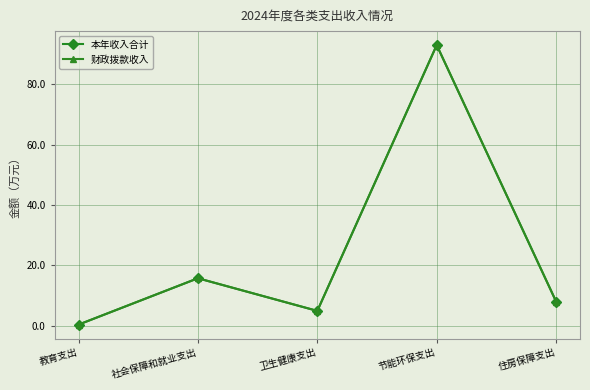

What is the difference between the maximum and minimum values in the 本年收入合计 series?

92.7